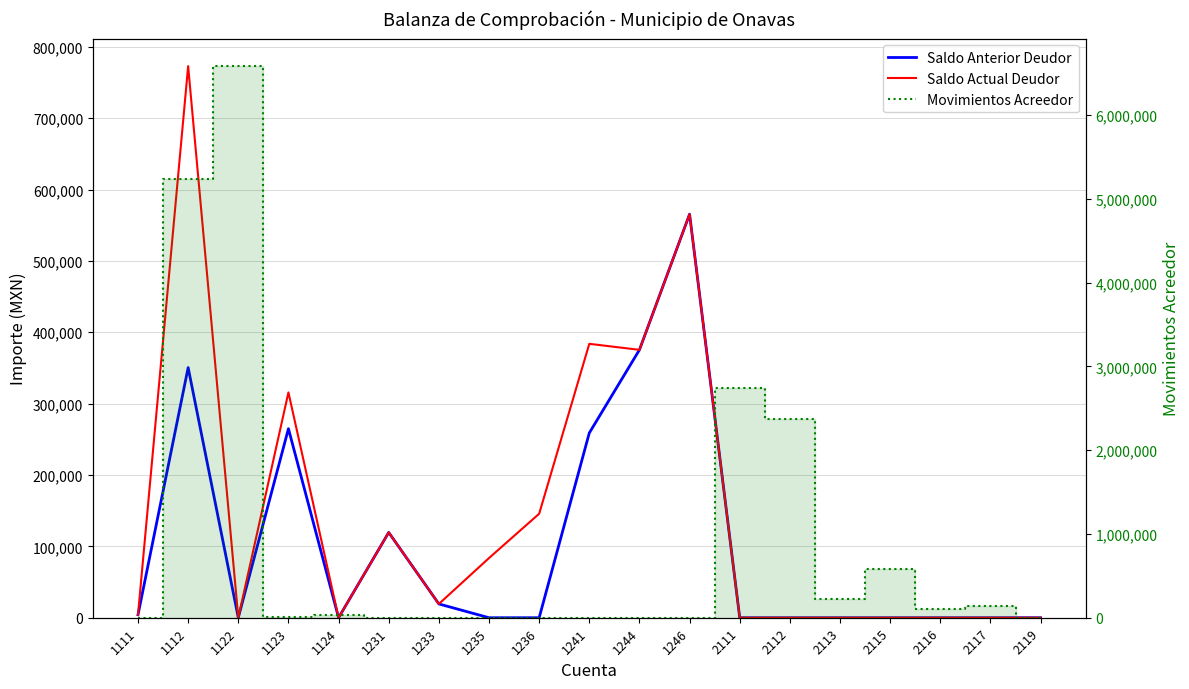

Is it true that Movimientos Acreedor equals 0.0 at 1246?

True